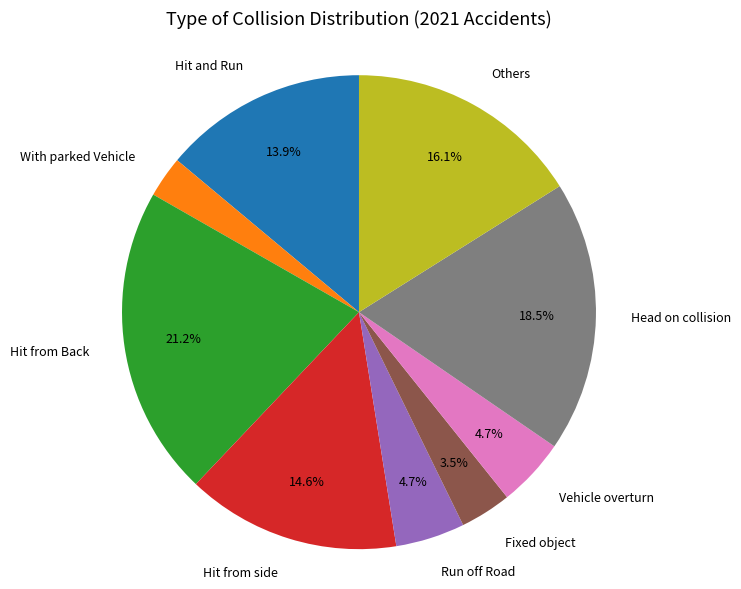

True or false: Vehicle overturn accounts for 19% of the total.

False